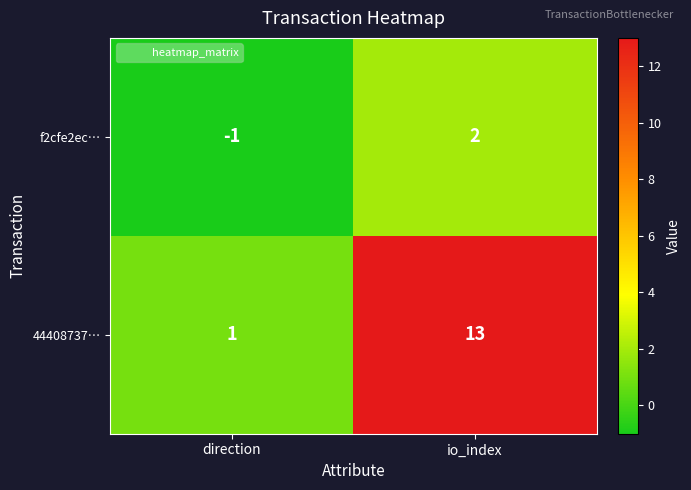

List the series in order of their overall mean, lowest first.

f2cfe2ec…, 44408737…